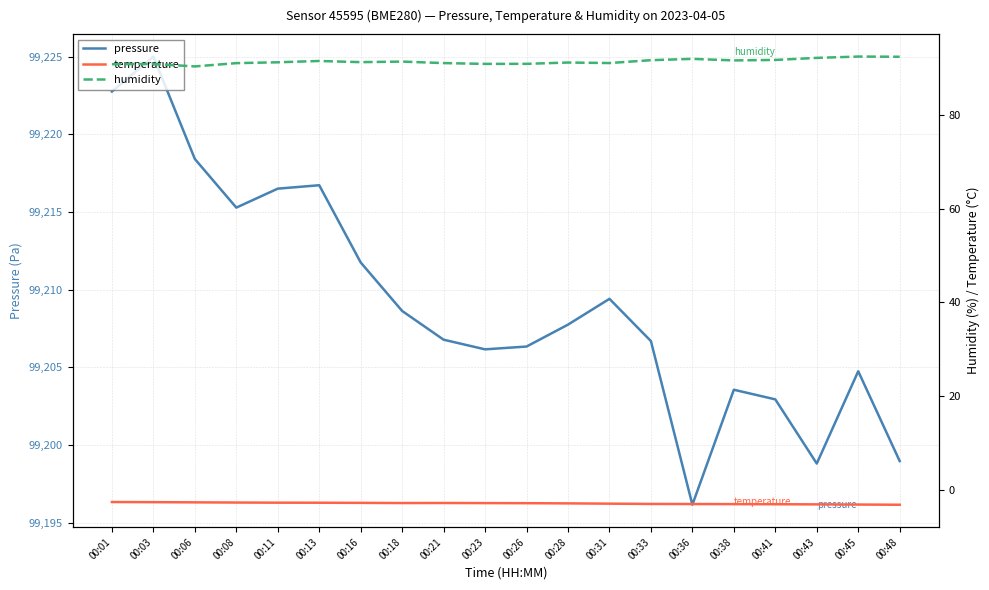

What is the total value across all series at 00:48?

99288.2